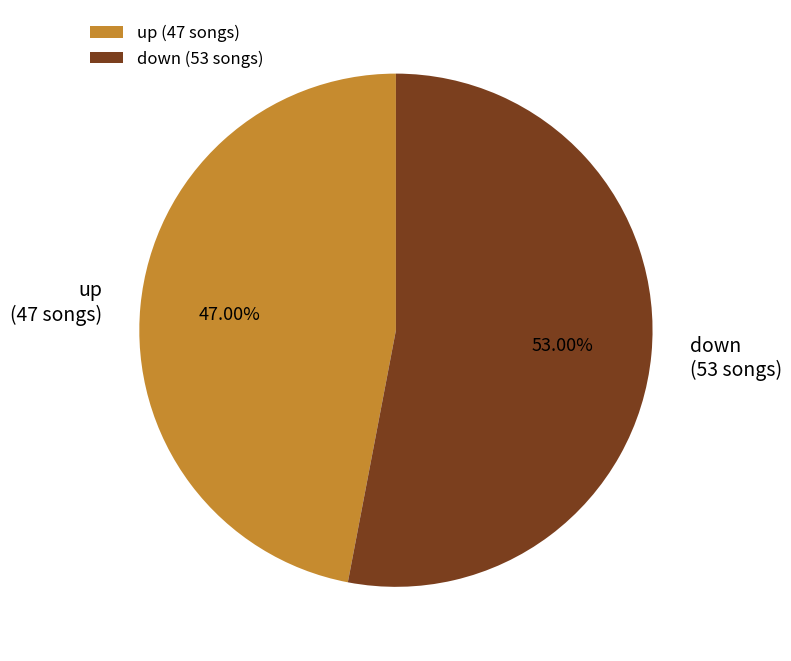

Which category accounts for the majority?

down